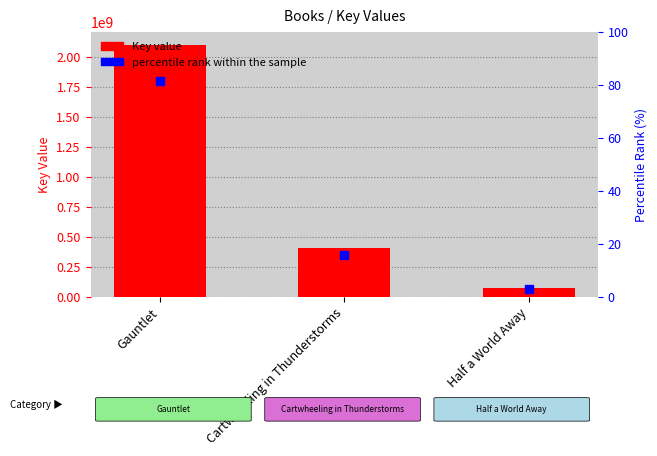

Reading right to left, list all the values displayed in this chart.

Key: 73357547.0	410792173.0	2105807823.0
percentile rank within the sample: 2.8	15.9	81.3